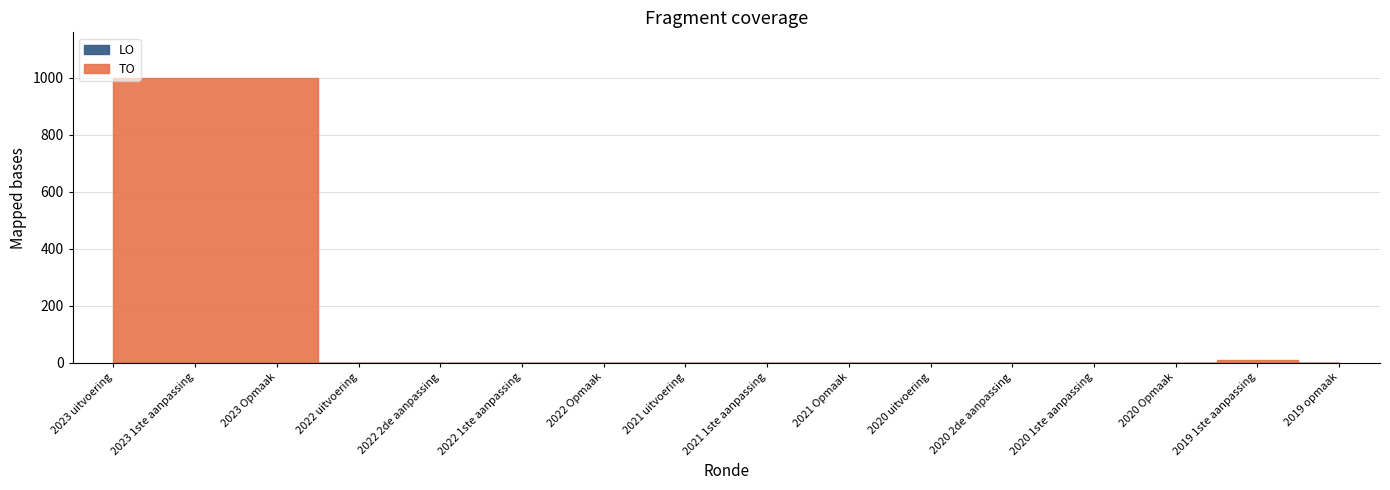

At 2020 1ste aanpassing, list the series in order from largest to smallest.

TO, LO